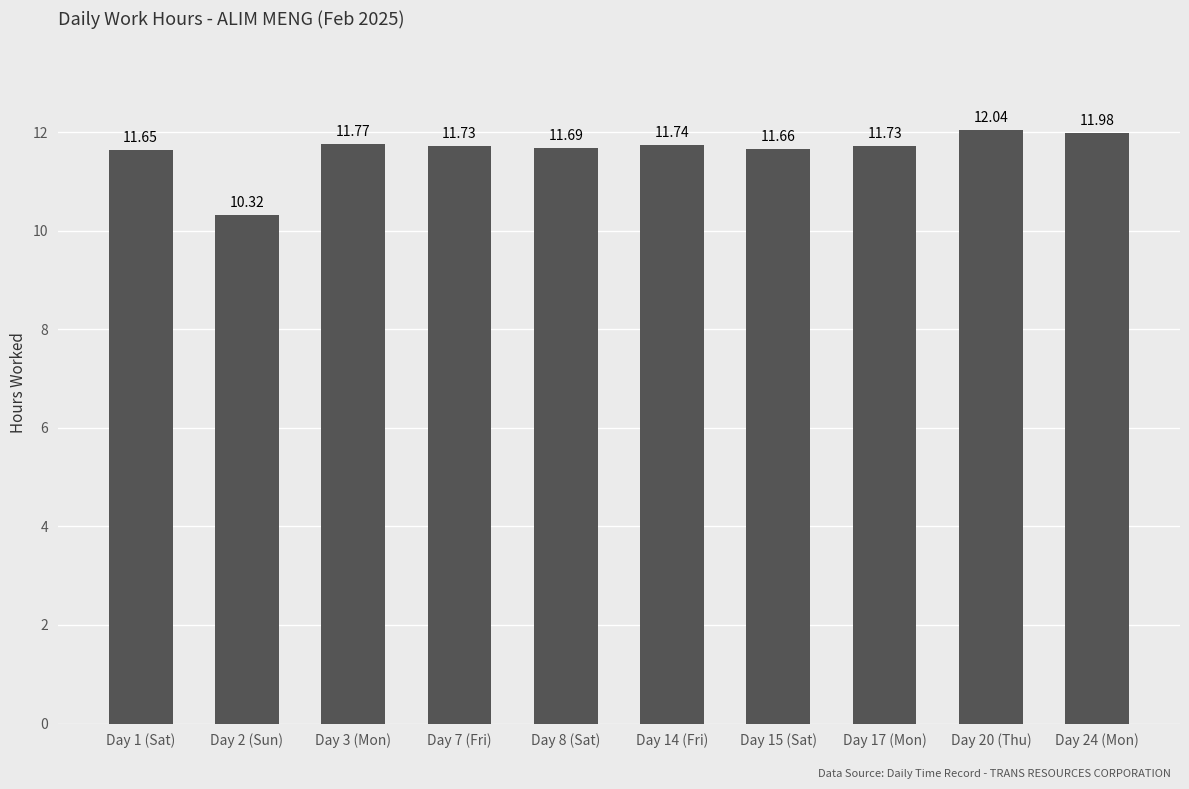

Between Day 2 (Sun) and Day 15 (Sat), which is larger?

Day 15 (Sat)